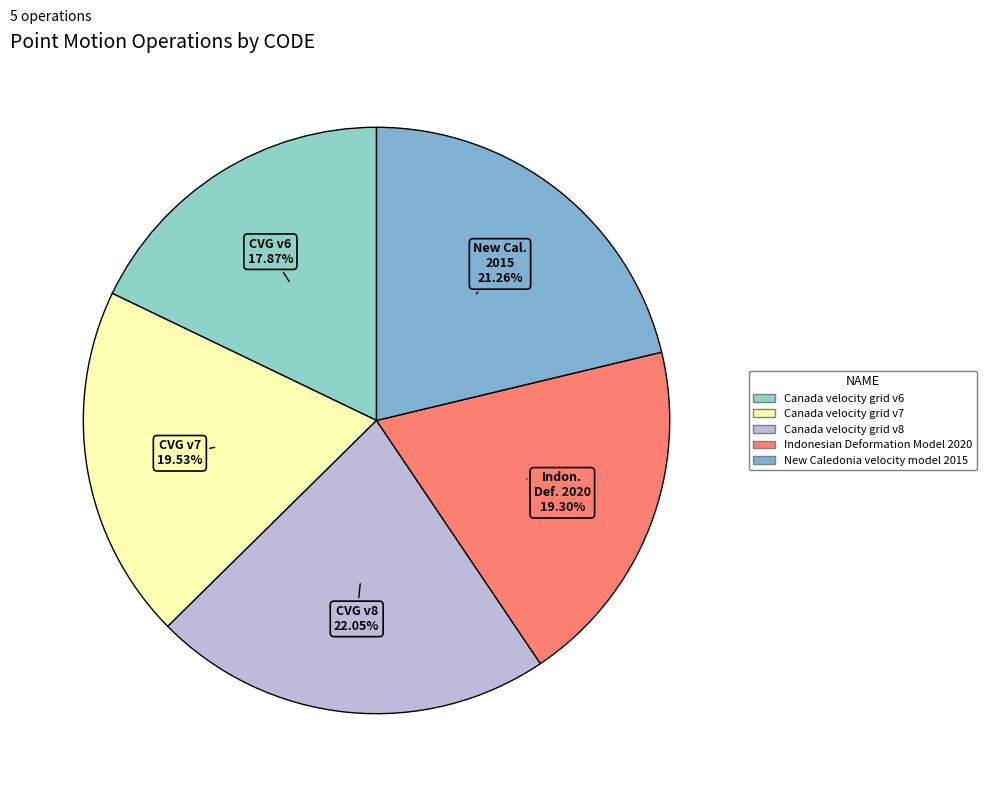

Is it true that Indonesian Deformation Model 2020 is 5% of the pie?

False